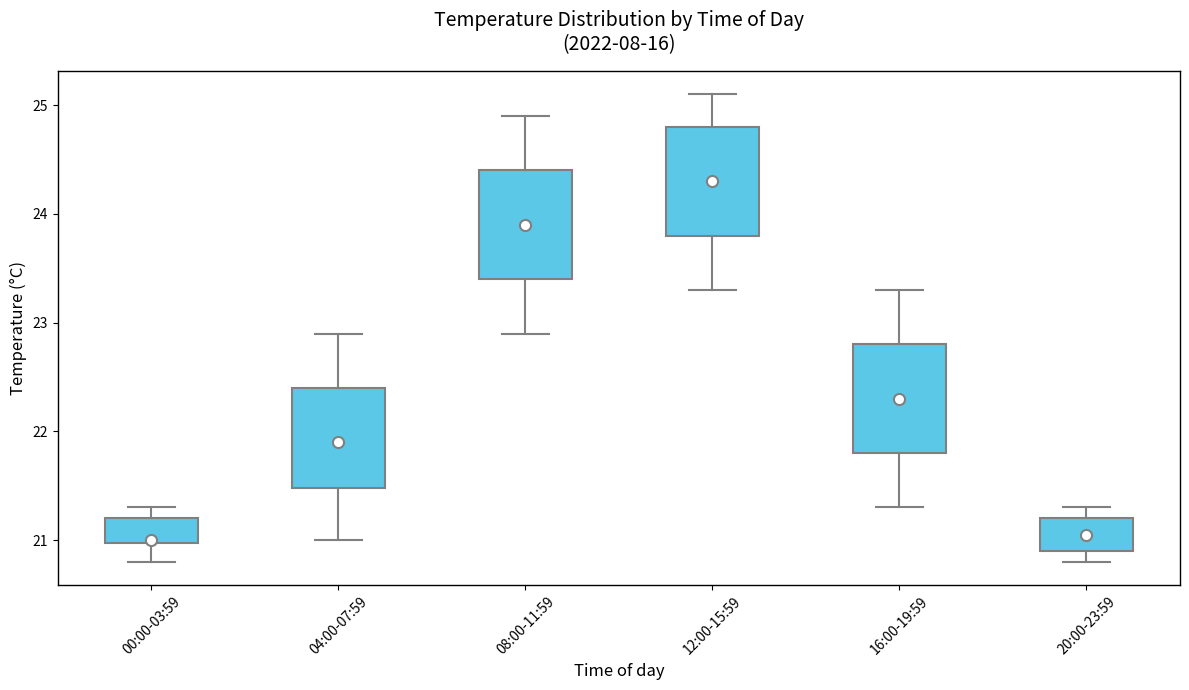

Reading left to right, read every box against the y-axis: the position of its median line, the range the box covers, and the ends of its whiskers. The values are not printed on the chart, so give them approximately, as read against the axis.

00:00-03:59: median 21.0, box 21.0 to 21.2, whiskers 20.8 to 21.3
04:00-07:59: median 21.9, box 21.5 to 22.4, whiskers 21.0 to 22.9
08:00-11:59: median 23.9, box 23.4 to 24.4, whiskers 22.9 to 24.9
12:00-15:59: median 24.3, box 23.8 to 24.8, whiskers 23.3 to 25.1
16:00-19:59: median 22.3, box 21.8 to 22.8, whiskers 21.3 to 23.3
20:00-23:59: median 21.1, box 20.9 to 21.2, whiskers 20.8 to 21.3